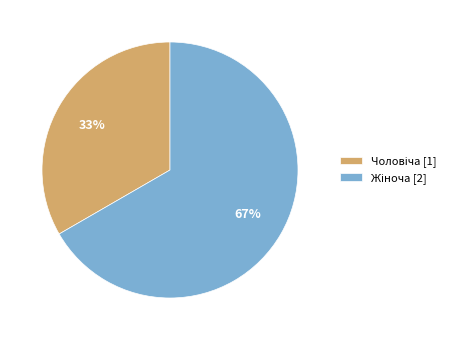

Does any single category account for the majority?

Yes